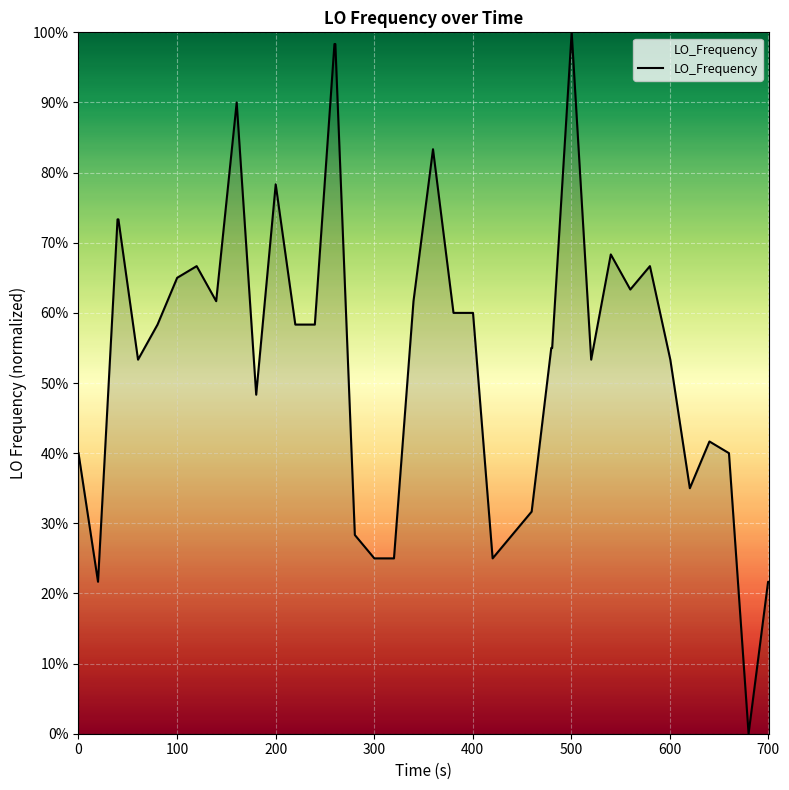

What is the greatest value displayed?

100.0